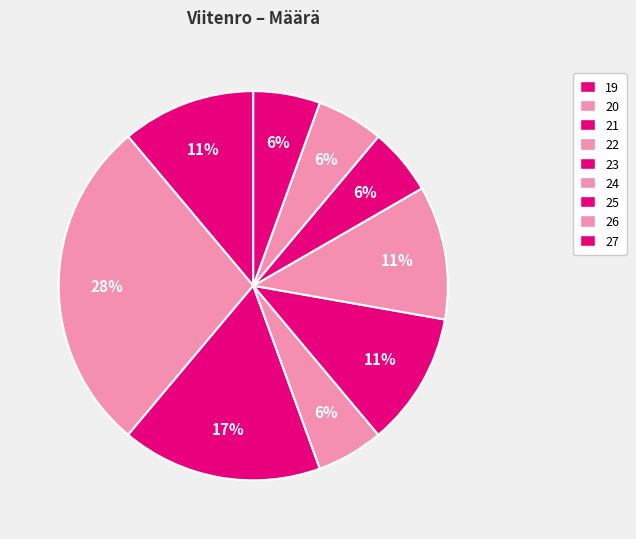

The 26 slice represents 1% of the pie. True or false?

False